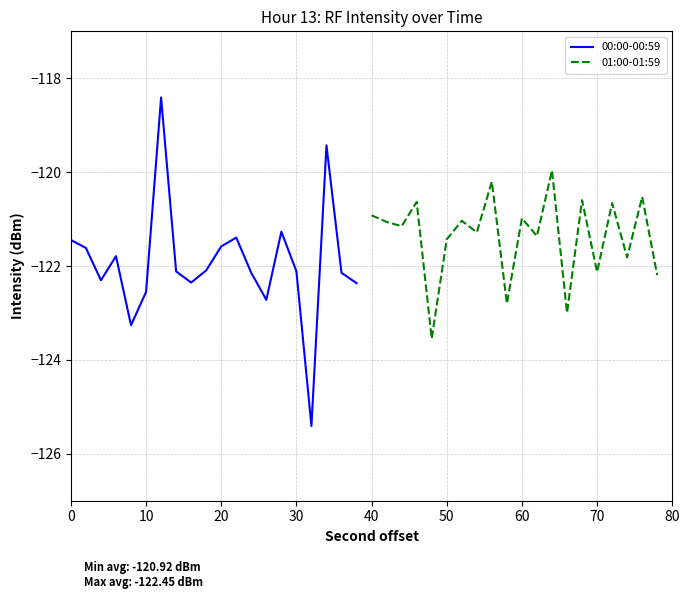

The value of 00:00-00:59 at 20 is -215.0. True or false?

False